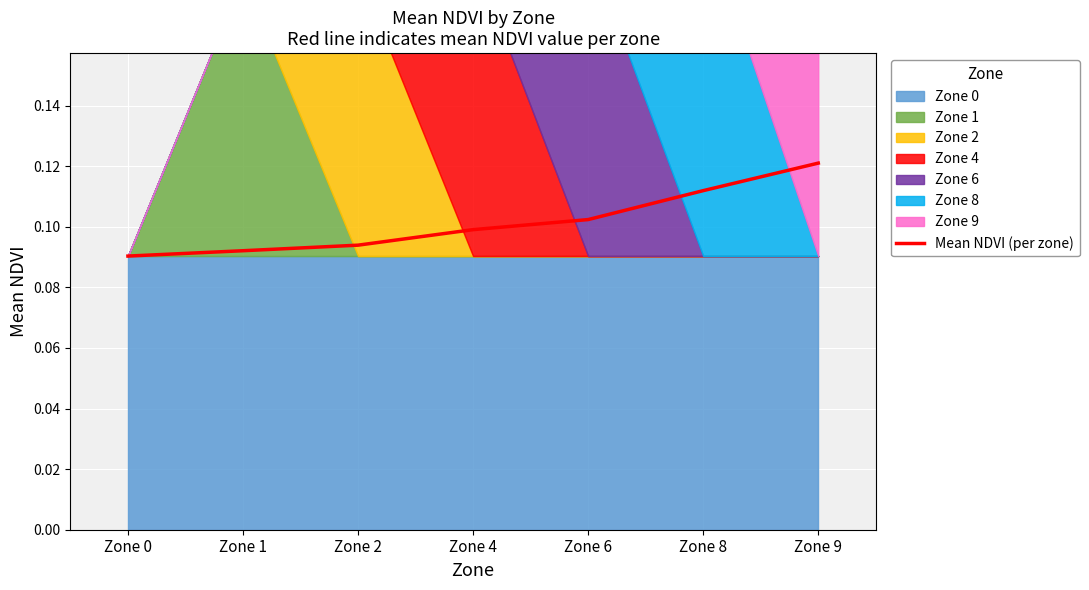

What is the sum of the values at Zone 4 and Zone 1?

0.2